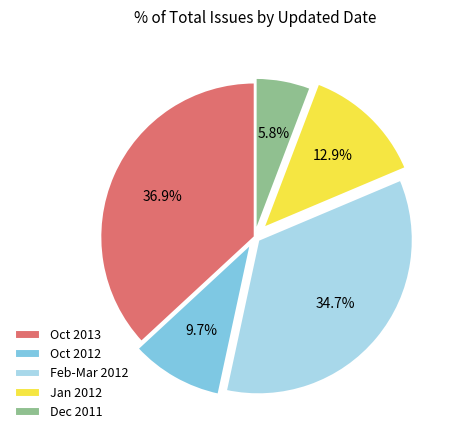

Rank the categories by value from lowest to highest.

Dec 2011, Oct 2012, Jan 2012, Feb-Mar 2012, Oct 2013